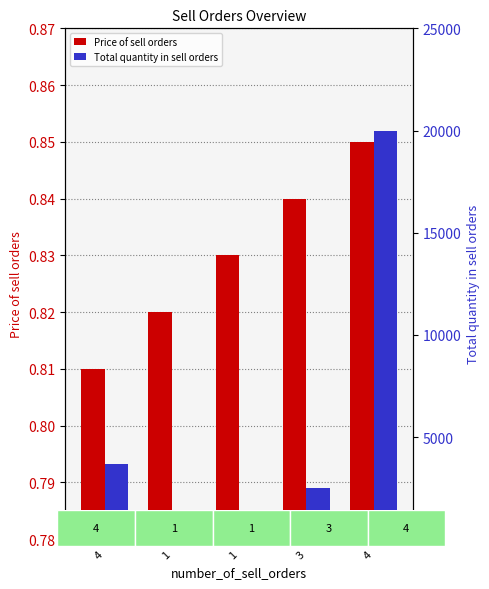

What is the label of the 2nd bar from the right?

3